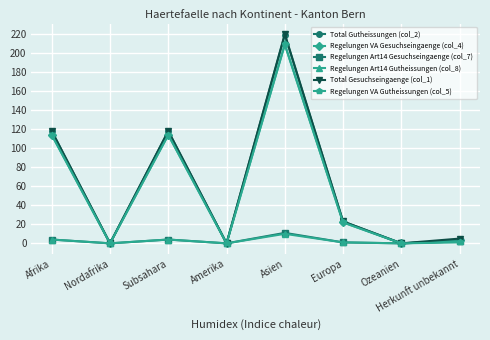

Which category has the highest value across all series?

Asien